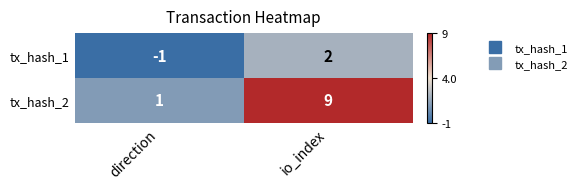

List the series in order of their overall mean, highest first.

tx_hash_2, tx_hash_1